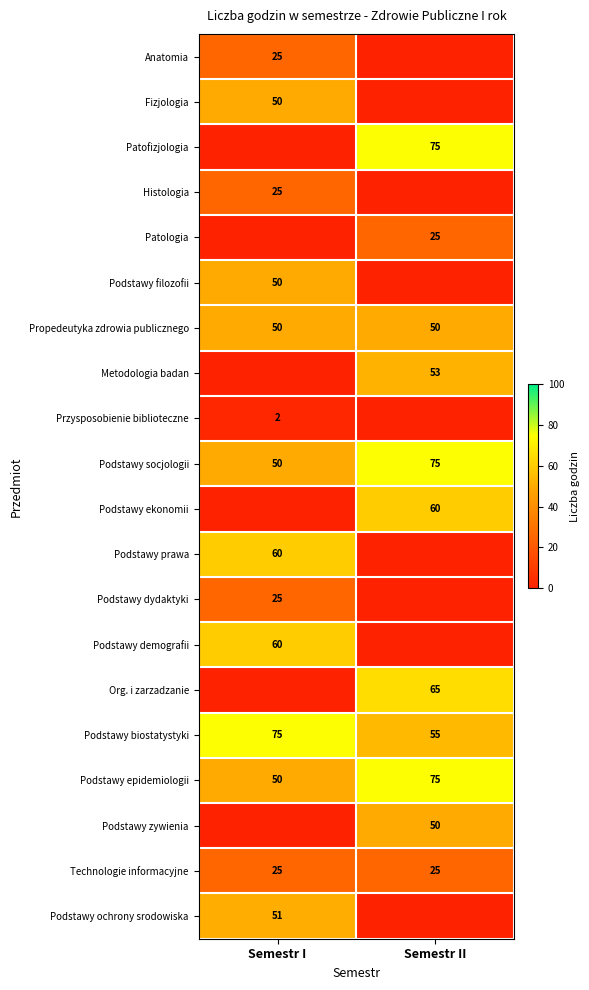

What is the maximum value shown in the chart?

75